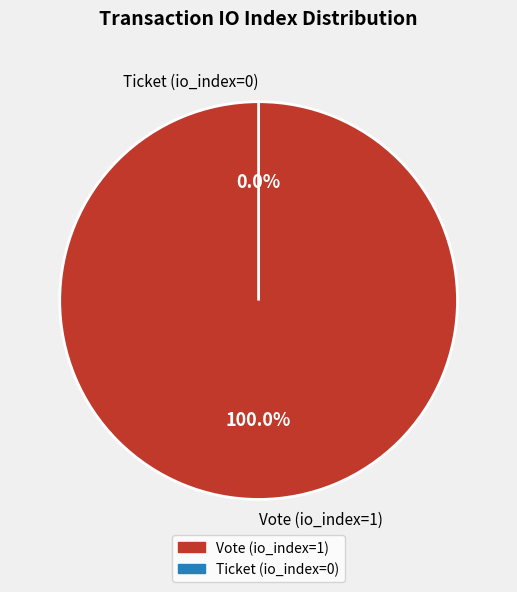

How many slices are in this pie chart?

2